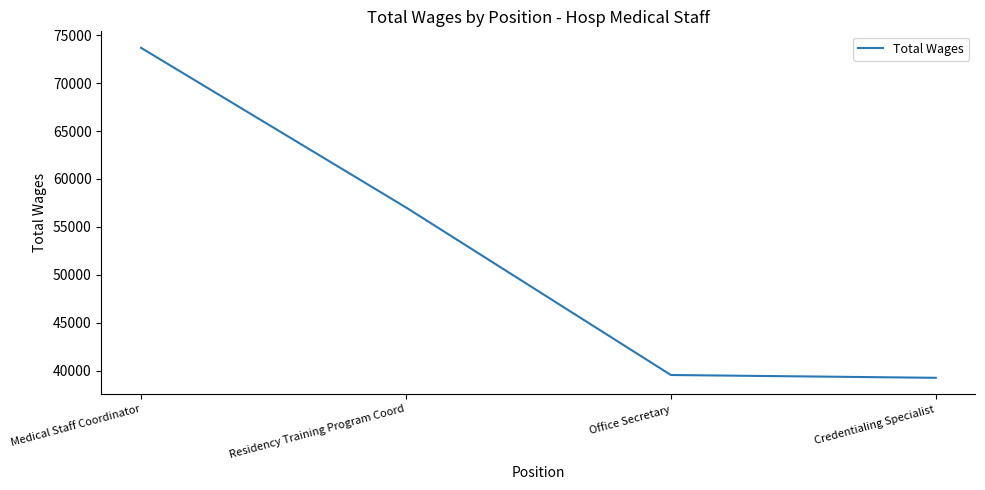

The value at Medical Staff Coordinator is 73680. True or false?

True